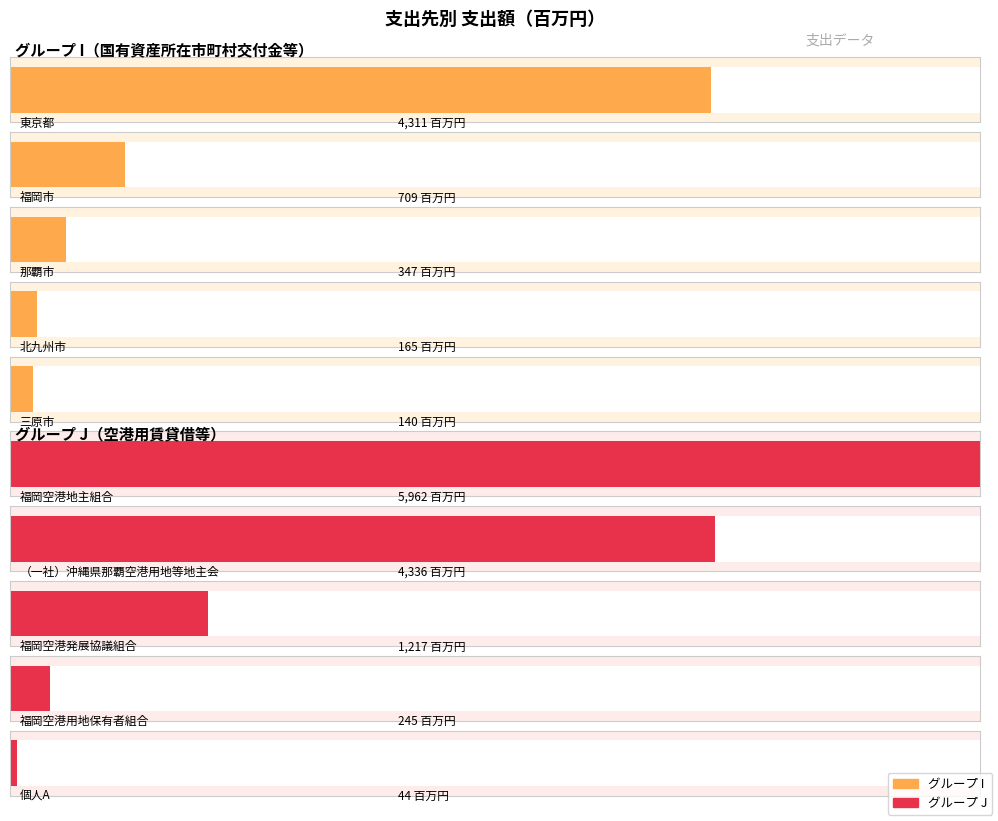

Rank the categories by value from lowest to highest.

個人A, 三原市, 北九州市, 福岡空港用地保有者組合, 那覇市, 福岡市, 福岡空港発展協議組合, 東京都, （一社）沖縄県那覇空港用地等地主会, 福岡空港地主組合